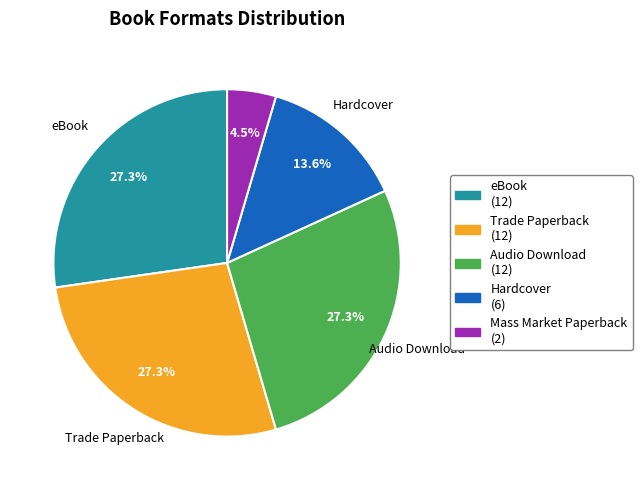

The Trade Paperback slice represents 27% of the pie. True or false?

True